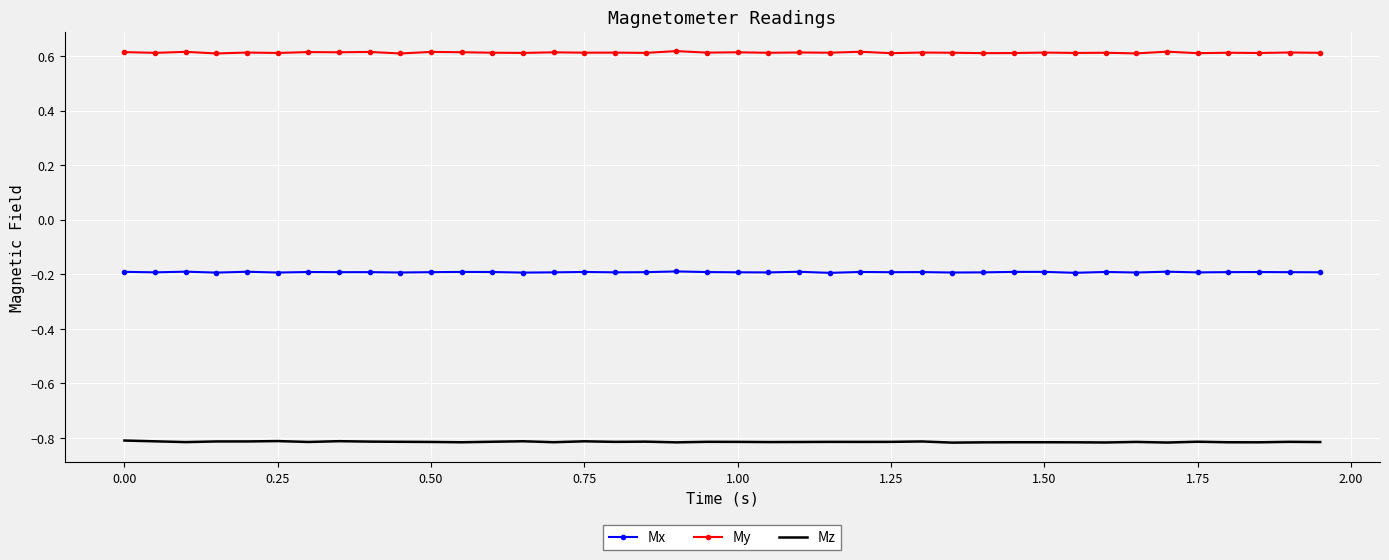

Rank the series by their maximum value, from lowest to highest.

Mz, Mx, My